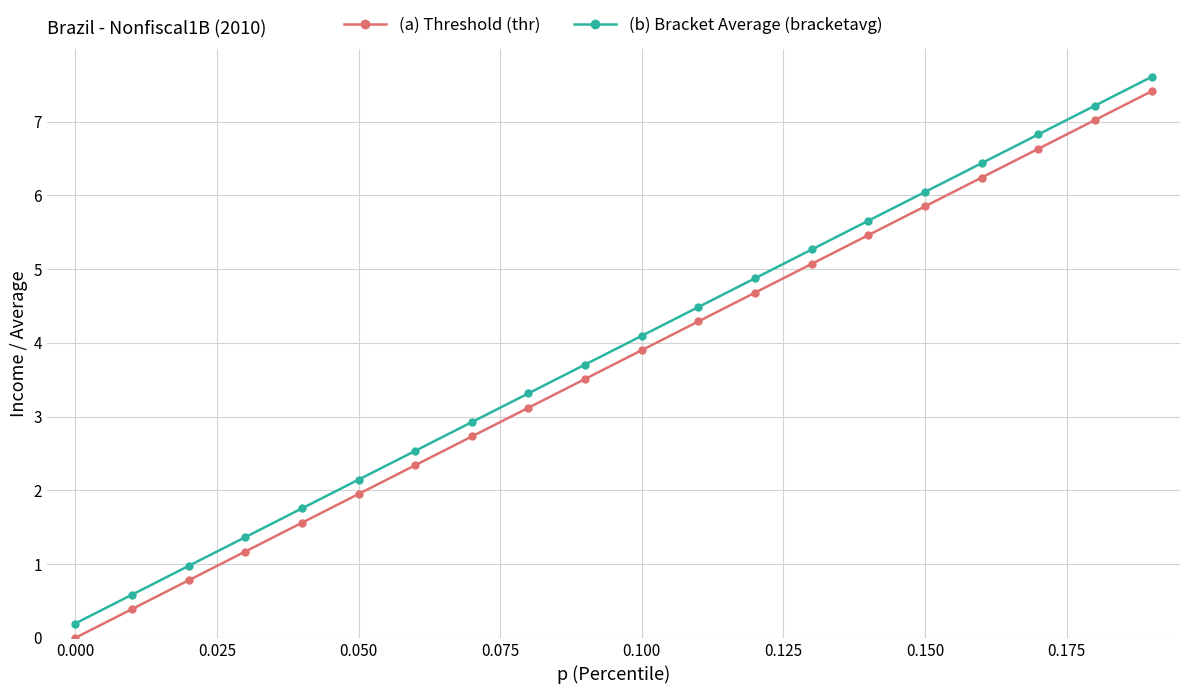

True or false: (a) Threshold (thr) and (b) Bracket Average (bracketavg) intersect in this chart.

False